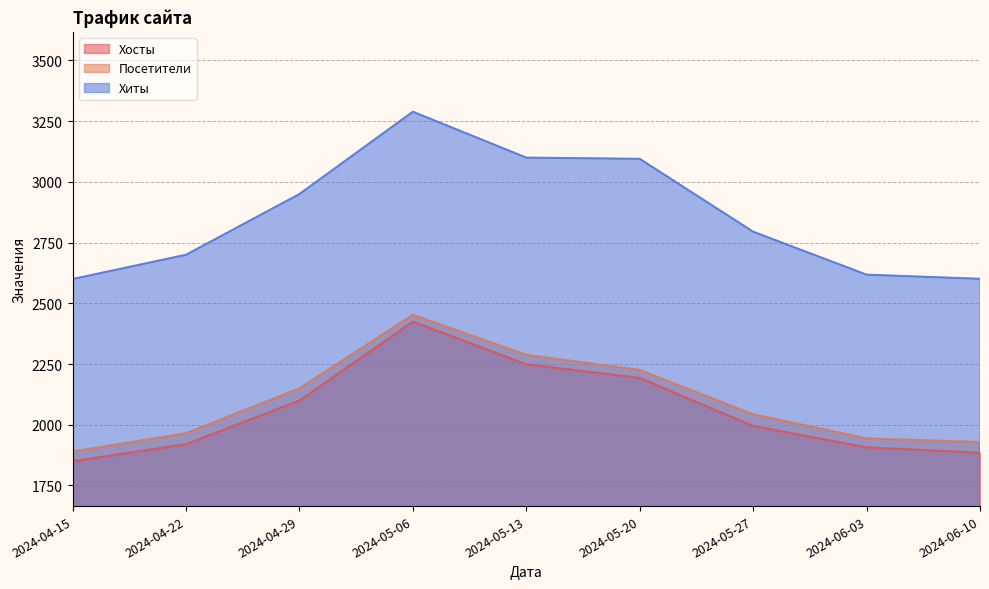

Which series changed the most between 2024-05-13 and 2024-05-27?

Хиты